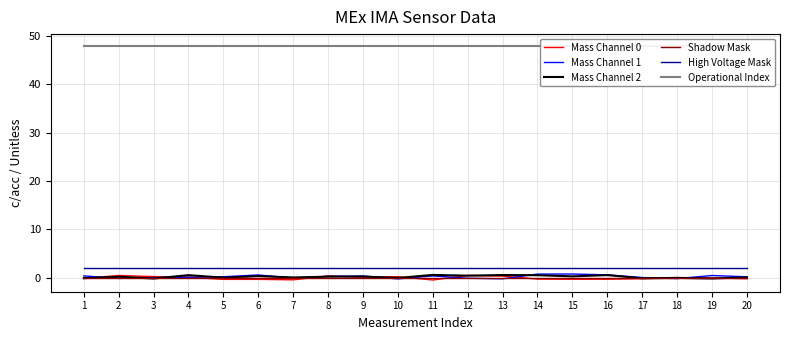

At which category is the sum across all series the highest?

14